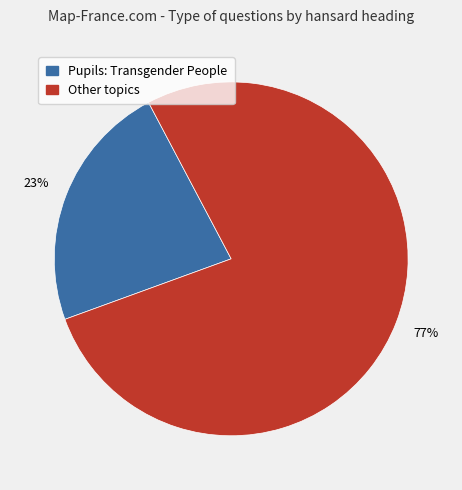

To the nearest percent, what is the average slice percentage?

50%